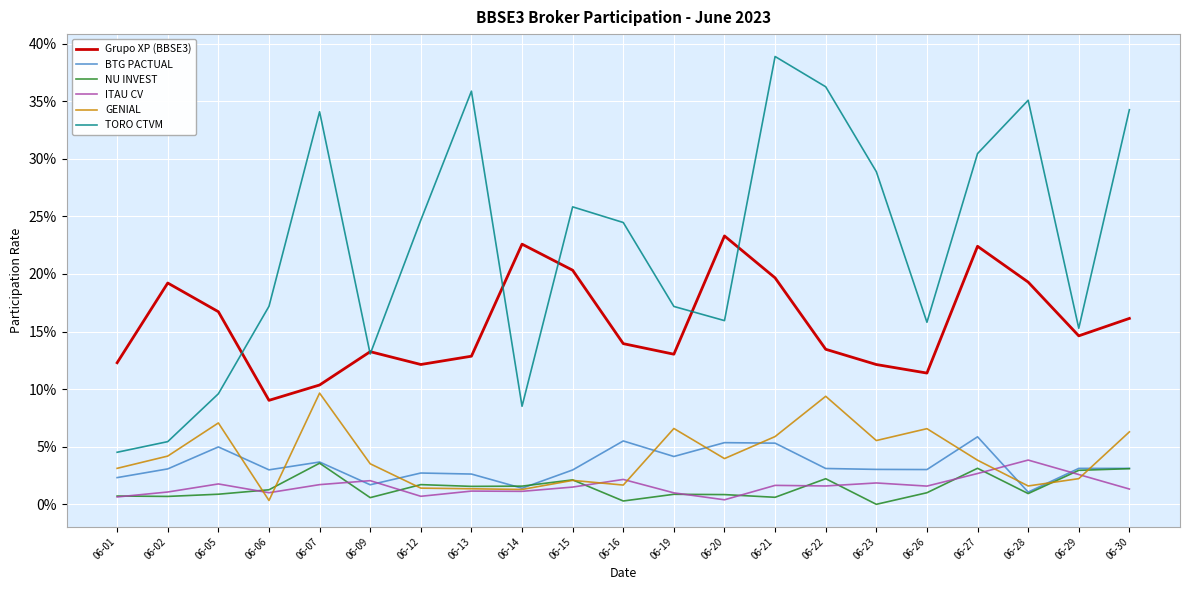

What are all the series names shown in the legend?

Grupo XP (BBSE3), BTG PACTUAL, NU INVEST, ITAU CV, GENIAL, TORO CTVM